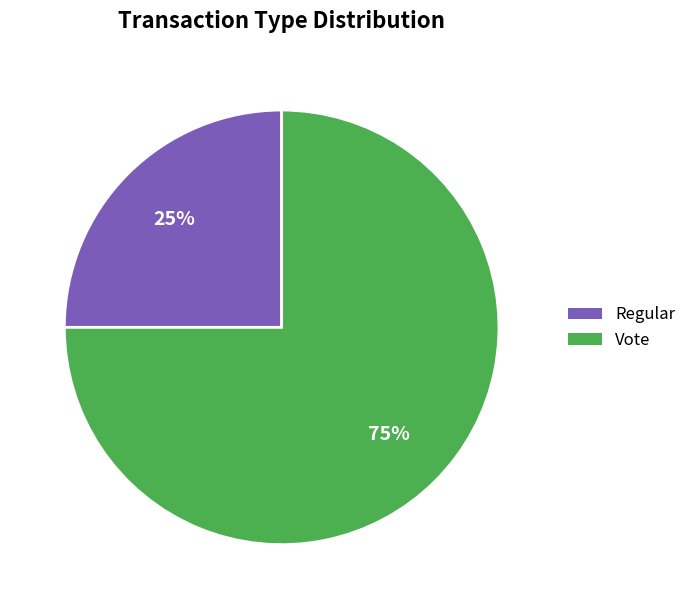

What is the largest slice in the pie chart?

Vote